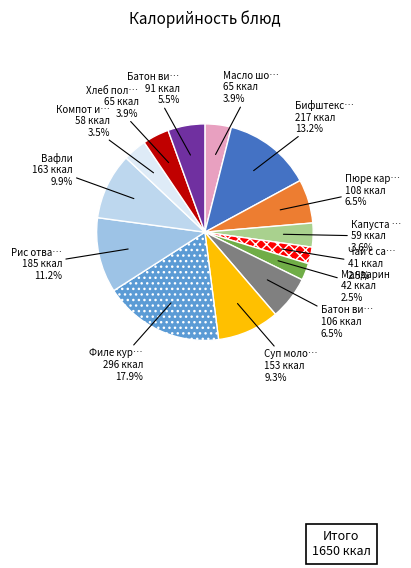

To the nearest percent, what is the difference between the largest and smallest slice percentages?

15%